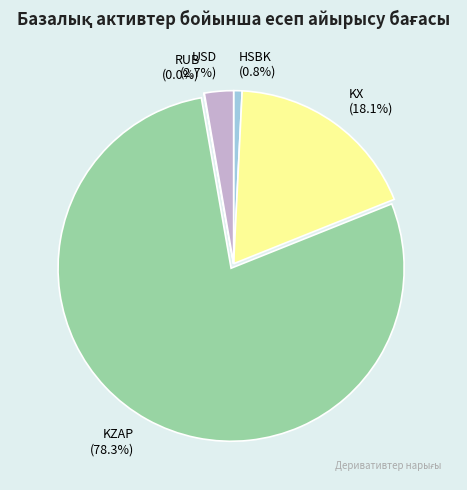

Does KZAP account for over 50% of the chart?

Yes